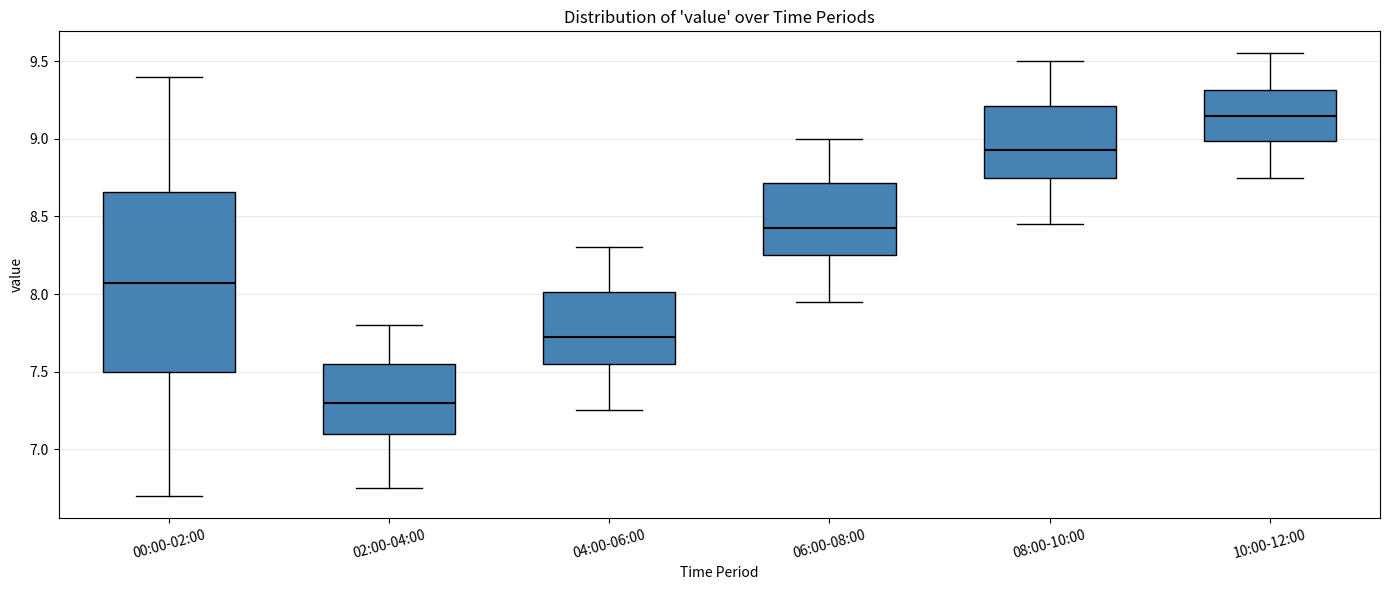

Reading left to right, transcribe this box plot: for each box, give where its median line is, the range the box spans, and where its two whiskers end, as read against the y-axis. The values are not printed on the chart, so give them approximately, as read against the axis.

00:00-02:00: median 8.05, box 7.50 to 8.65, whiskers 6.70 to 9.40
02:00-04:00: median 7.30, box 7.10 to 7.55, whiskers 6.75 to 7.80
04:00-06:00: median 7.75, box 7.55 to 8.00, whiskers 7.25 to 8.30
06:00-08:00: median 8.45, box 8.25 to 8.70, whiskers 7.95 to 9.00
08:00-10:00: median 8.95, box 8.75 to 9.20, whiskers 8.45 to 9.50
10:00-12:00: median 9.15, box 9.00 to 9.30, whiskers 8.75 to 9.55